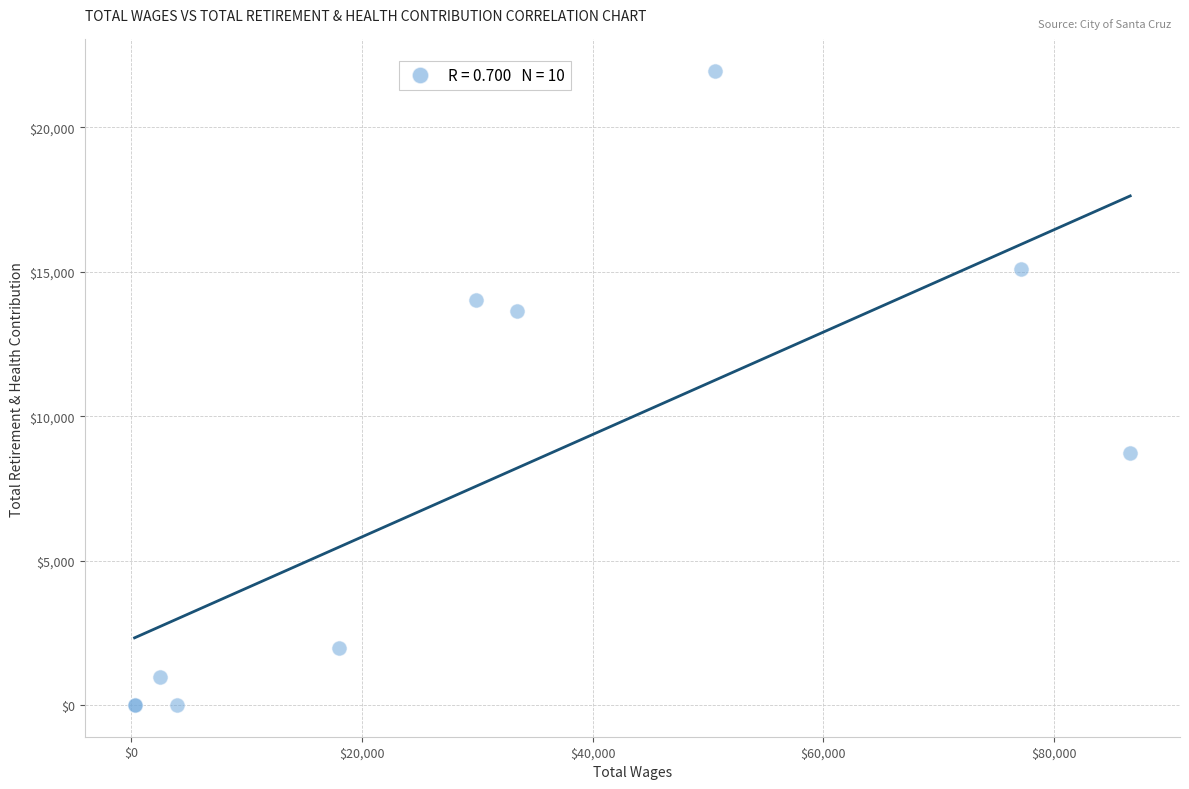

What Y value in the scatter plot is closest to 10973?

8717